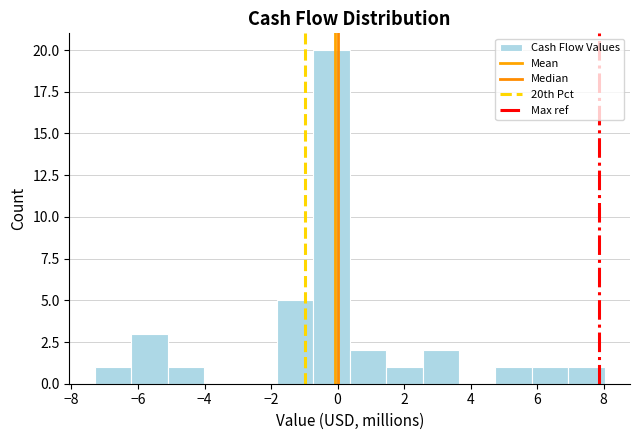

Reading left to right, transcribe this chart: for each bar, give the range it covers on the x-axis and its height. Neither the bar edges nor the heights are printed on the chart, so give them approximately, as read against the axes.

-7.2 to -6.2: 1
-6.2 to -5.2: 3
-5.2 to -4.0: 1
-4.0 to -3.0: 0
-3.0 to -1.8: 0
-1.8 to -0.8: 5
-0.8 to 0.4: 20
0.4 to 1.4: 2
1.4 to 2.6: 1
2.6 to 3.6: 2
3.6 to 4.8: 0
4.8 to 5.8: 1
5.8 to 7.0: 1
7.0 to 8.0: 1